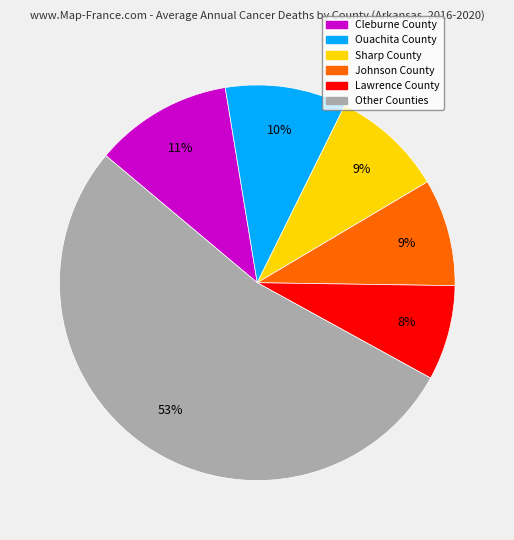

To the nearest percent, what is the difference between the largest and smallest slice percentages?

45%